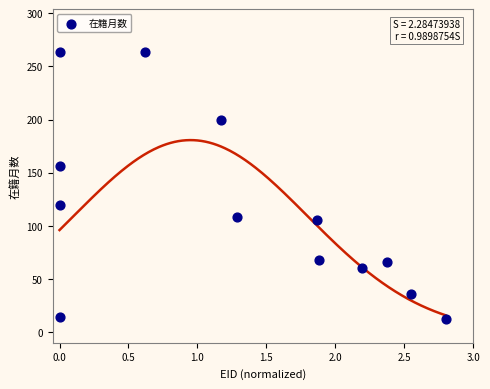

What is the range of Y values (max minus min)?

252